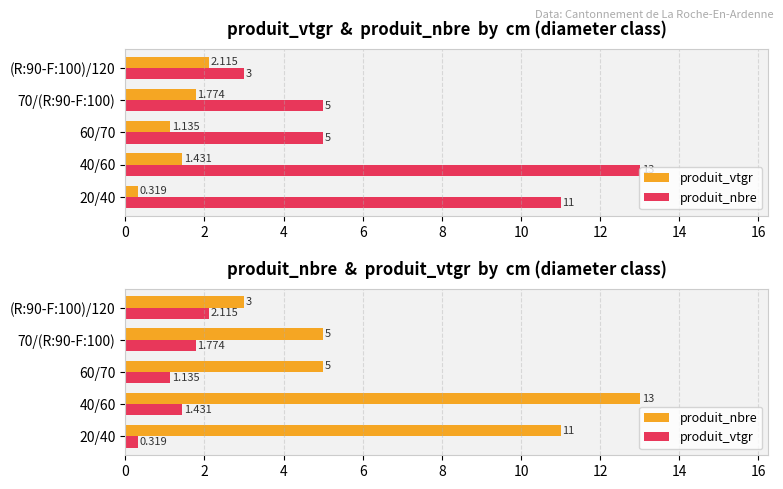

What is the lowest value of the produit_vtgr series?

0.3